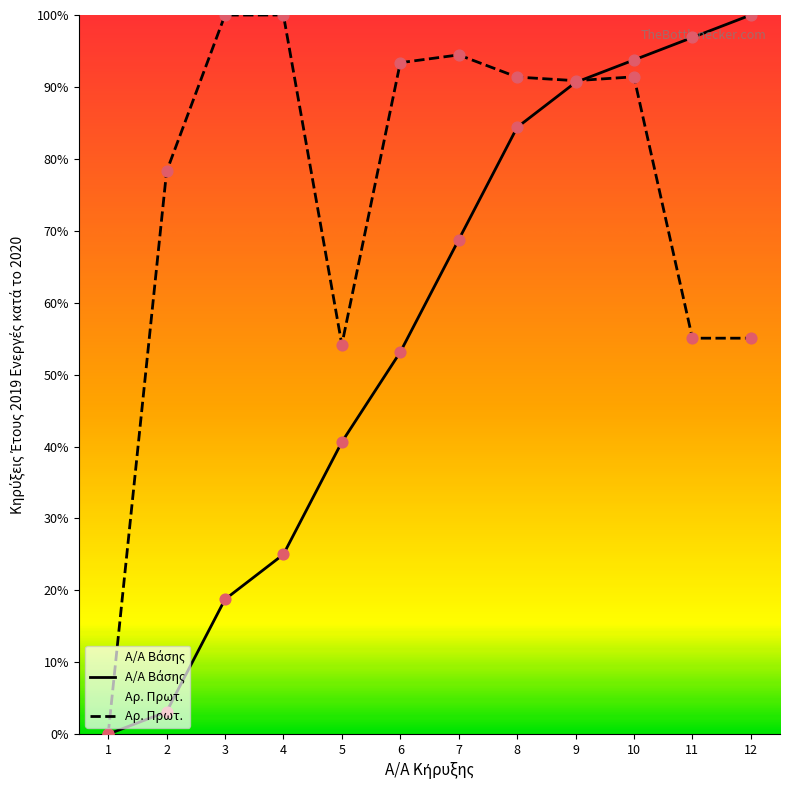

What is the total value across all series at 7?

163.2